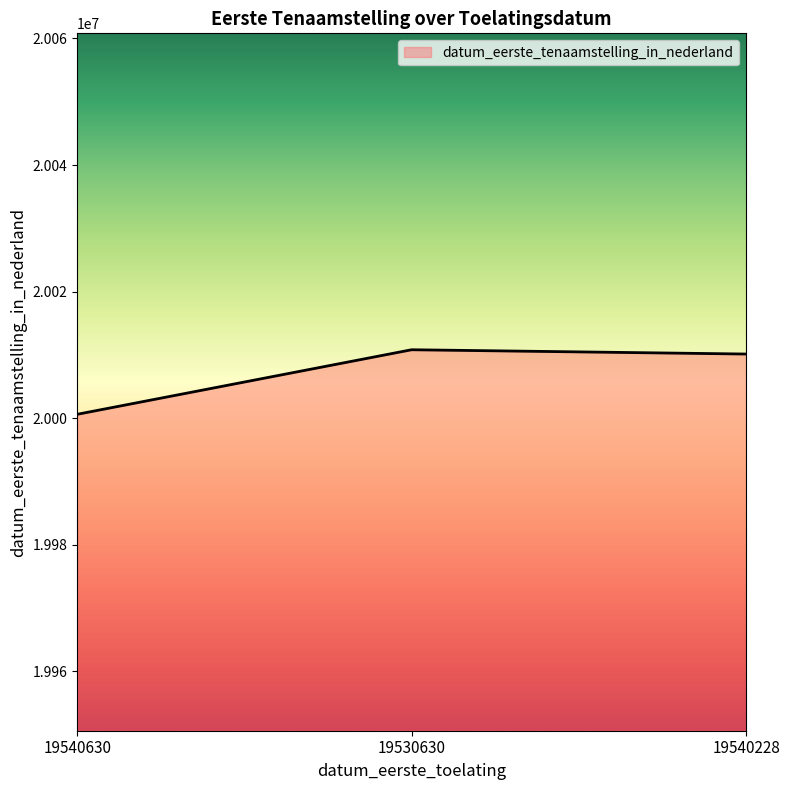

How many lines are shown in the chart?

1